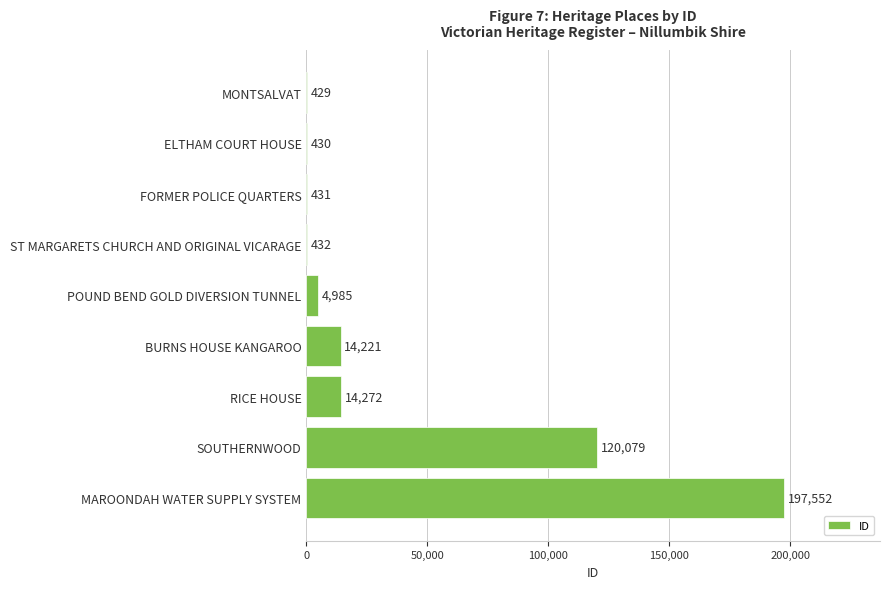

What is the sum of all values?

352831